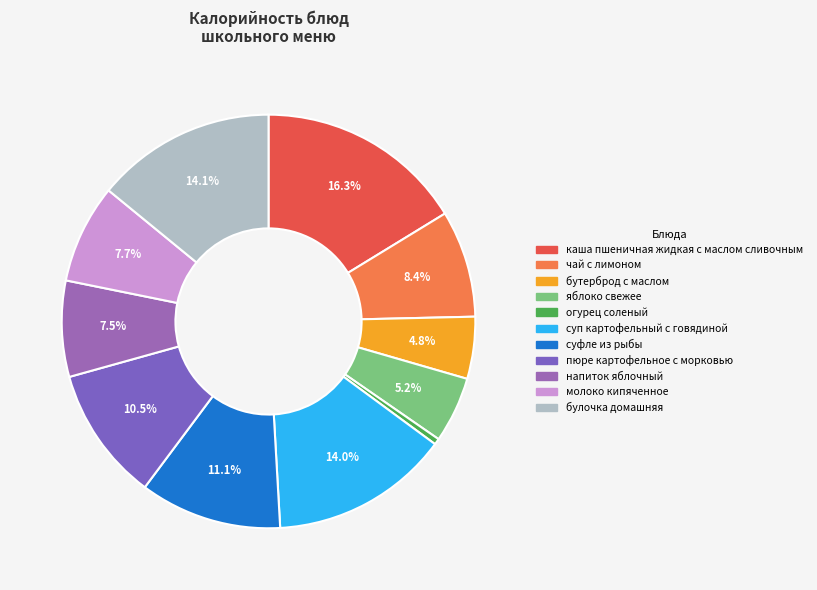

To the nearest percent, what is the combined percentage of каша пшеничная жидкая с маслом сливочным and огурец соленый?

17%